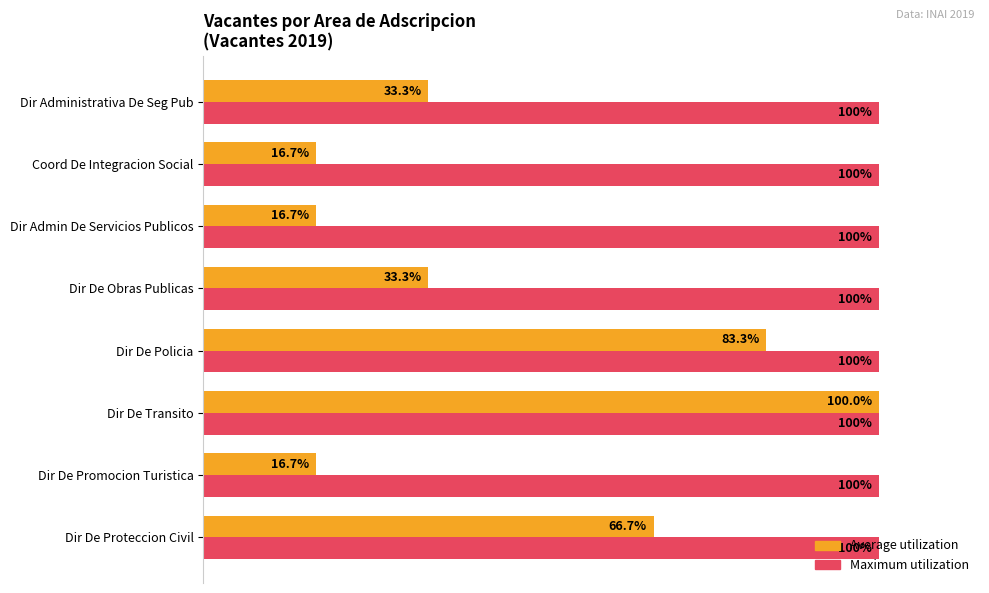

Which series has the largest range (max minus min)?

Average utilization